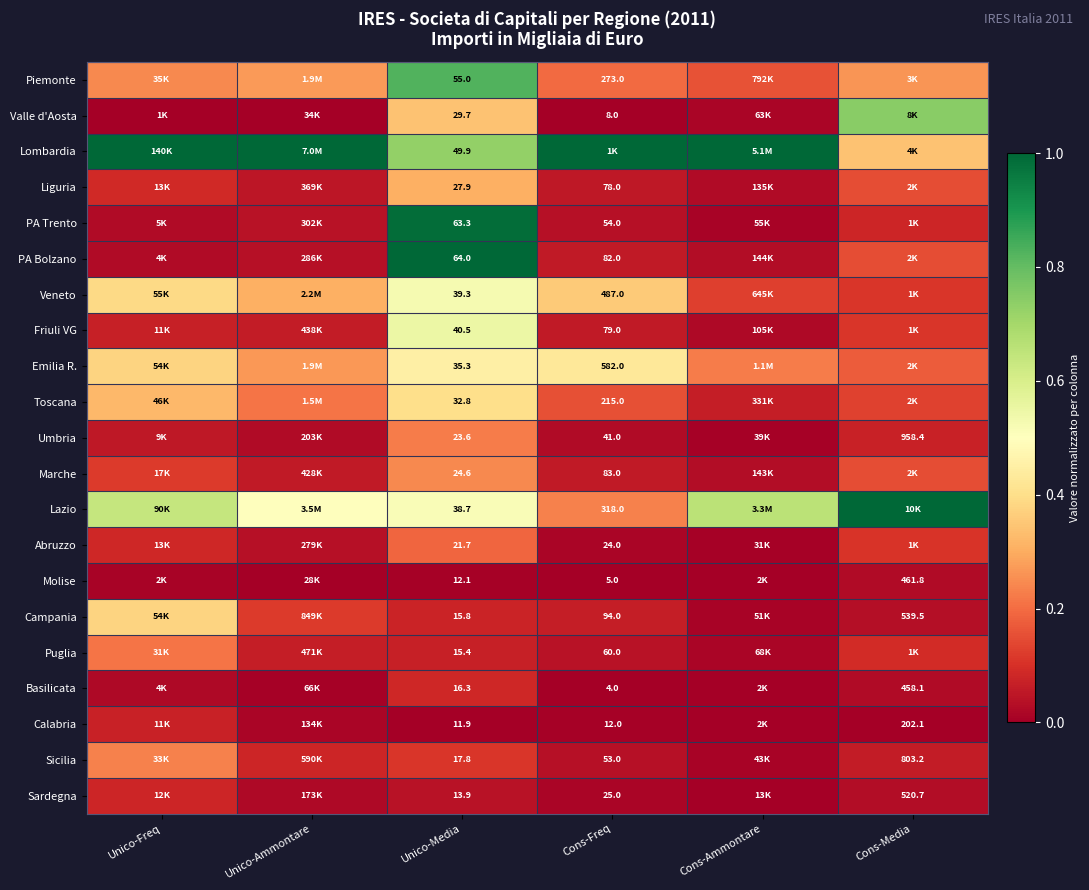

At Unico-Media, list the series in order from largest to smallest.

PA Bolzano, PA Trento, Piemonte, Lombardia, Friuli VG, Veneto, Lazio, Emilia R., Toscana, Valle d'Aosta, Liguria, Marche, Umbria, Abruzzo, Sicilia, Basilicata, Campania, Puglia, Sardegna, Molise, Calabria